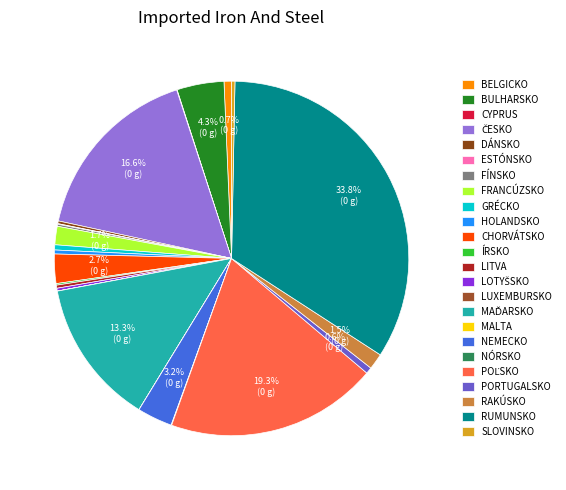

How many segments does this pie chart have?

24